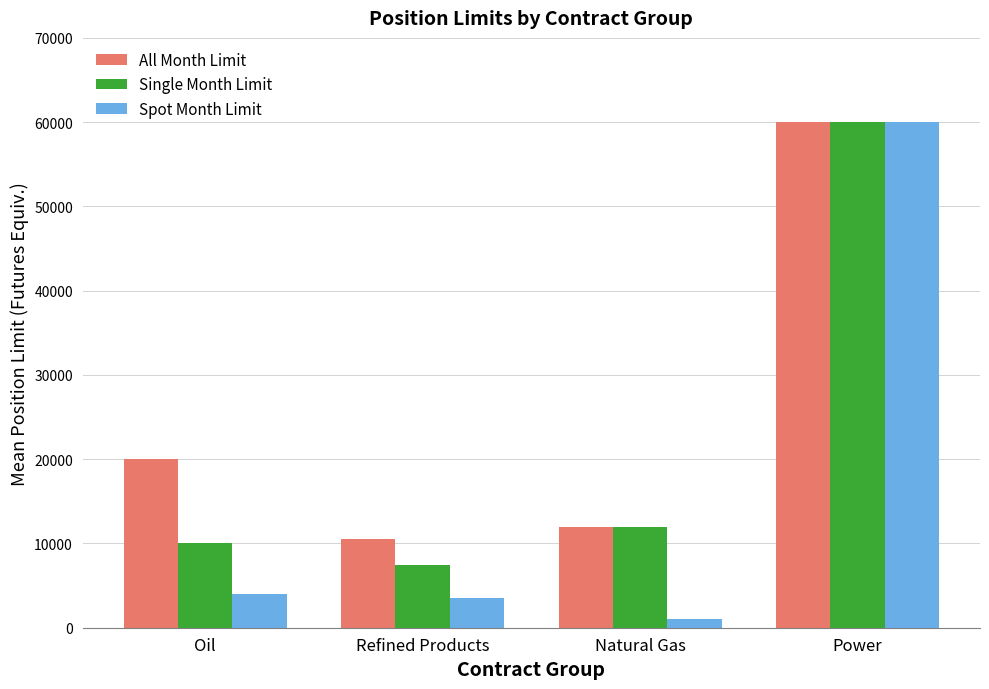

What are all the series names shown in the legend?

All Month Limit, Single Month Limit, Spot Month Limit